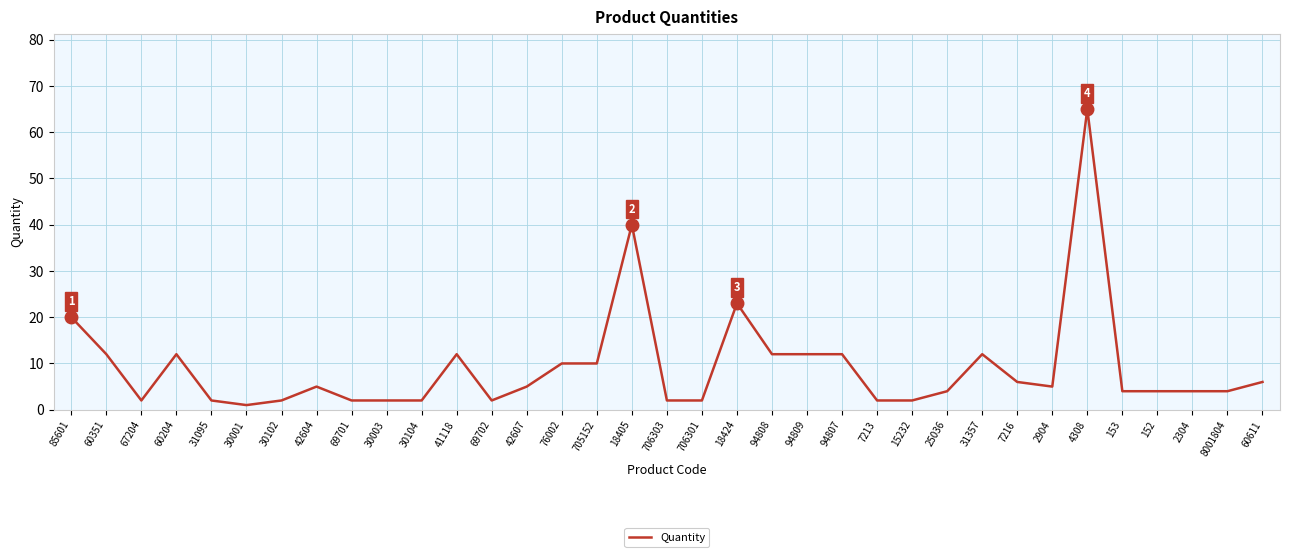

What position from the left is 42607?

14